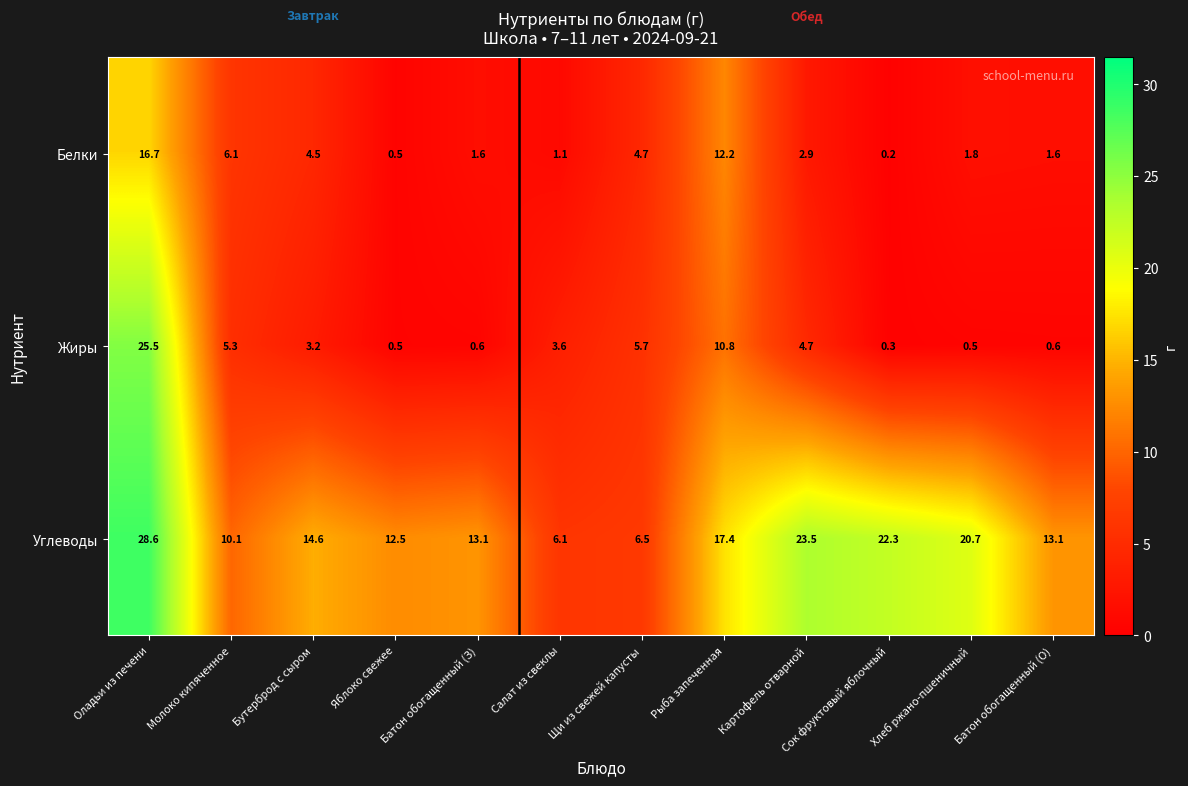

Rank the series by their maximum value, from highest to lowest.

Углеводы, Жиры, Белки